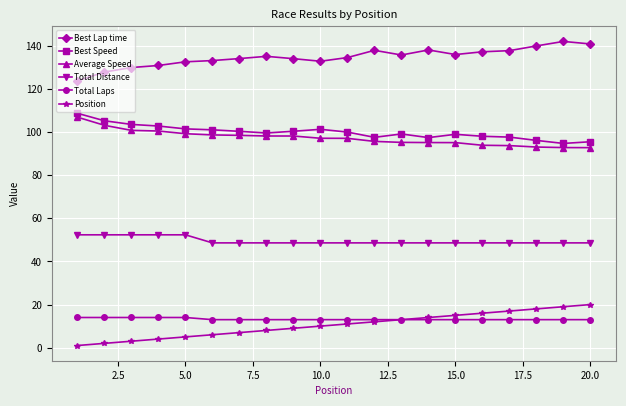

What is the highest value of the Position series?

20.0